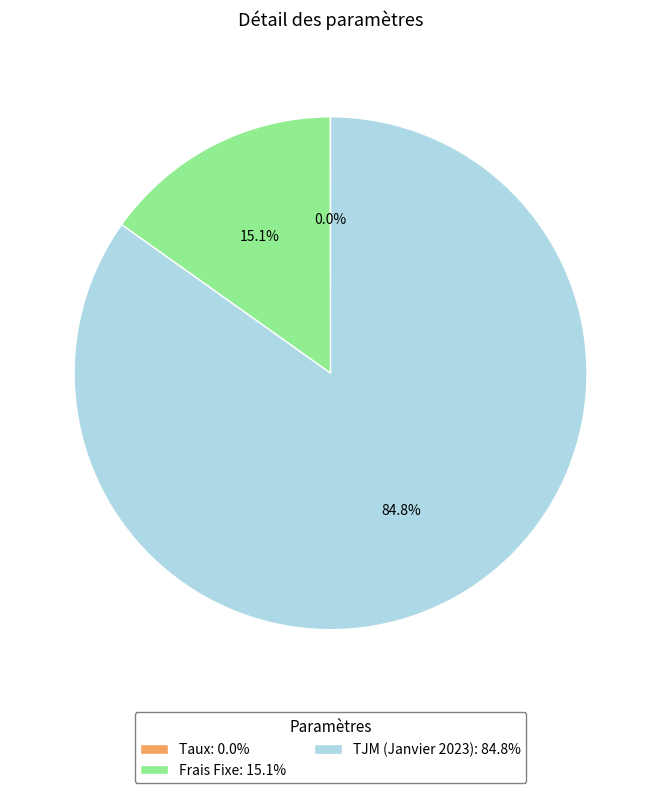

Combined, what portion of the pie is Frais Fixe: 15.1% and TJM (Janvier 2023): 84.8%?

100.0%